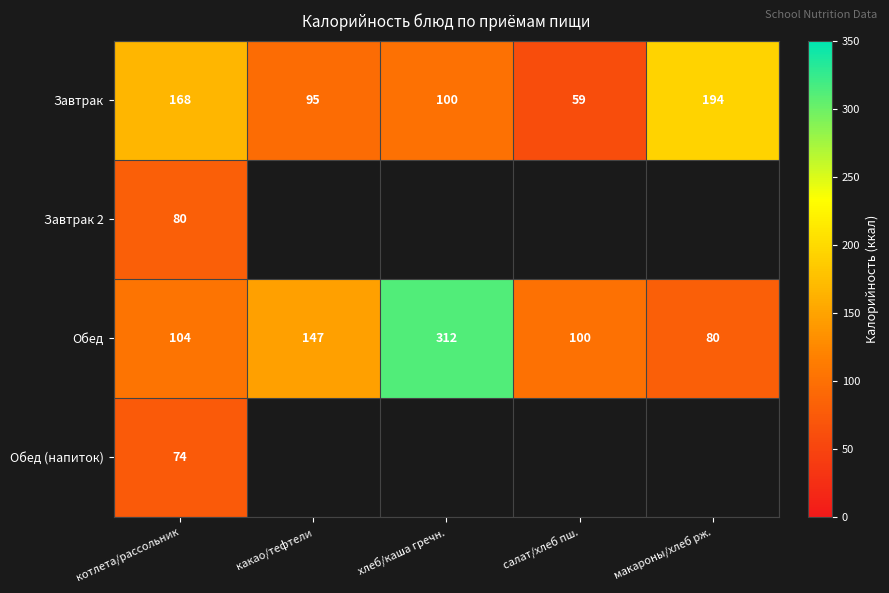

List the labels in order of Обед value, smallest first.

макароны/хлеб рж., салат/хлеб пш., котлета/рассольник, какао/тефтели, хлеб/каша гречн.